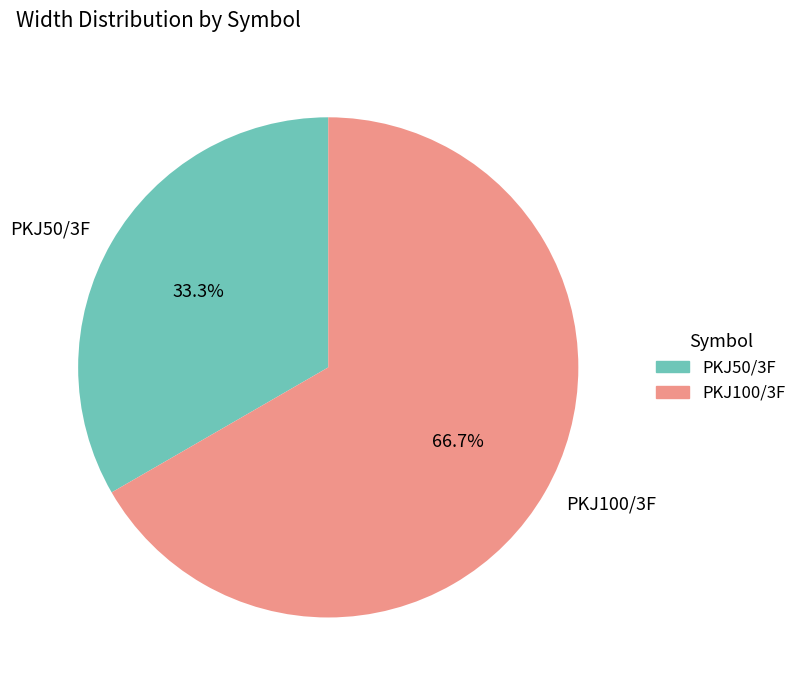

To the nearest percent, what is the average slice percentage?

50%